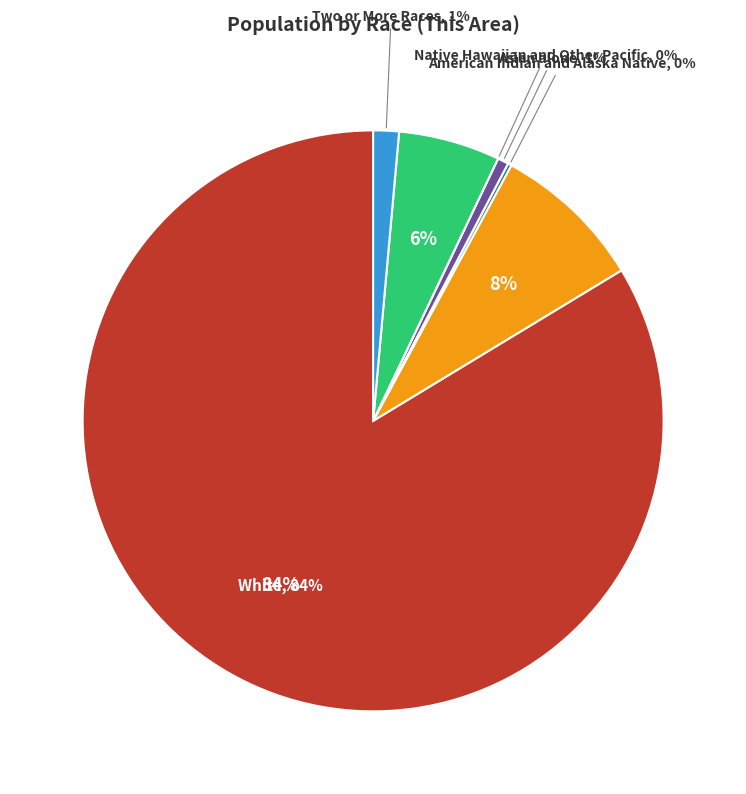

True or false: American Indian and Alaska Native accounts for 0% of the total.

True